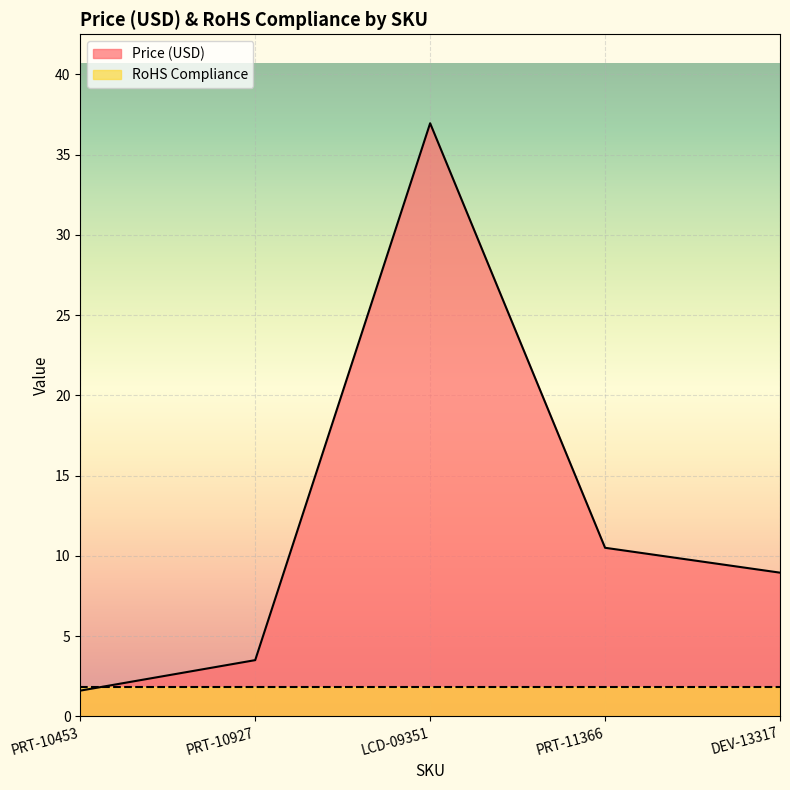

Which label corresponds to the smallest value in the chart?

PRT-10453